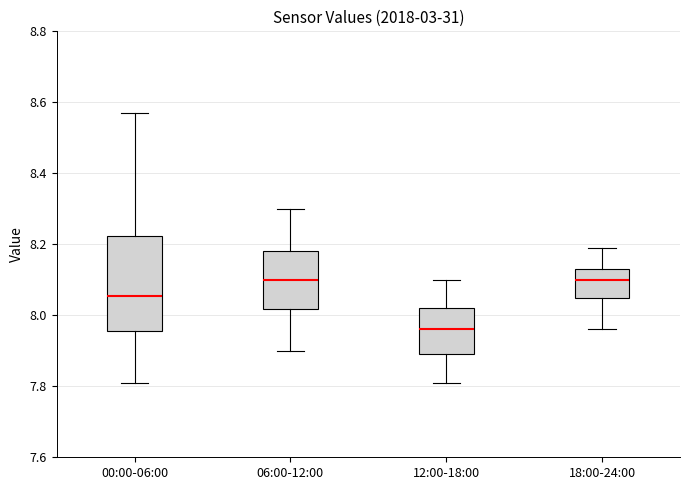

Reading left to right, read every box against the y-axis: the position of its median line, the range the box covers, and the ends of its whiskers. The values are not printed on the chart, so give them approximately, as read against the axis.

00:00-06:00: median 8.06, box 7.96 to 8.22, whiskers 7.82 to 8.58
06:00-12:00: median 8.10, box 8.02 to 8.18, whiskers 7.90 to 8.30
12:00-18:00: median 7.96, box 7.90 to 8.02, whiskers 7.82 to 8.10
18:00-24:00: median 8.10, box 8.06 to 8.14, whiskers 7.96 to 8.20